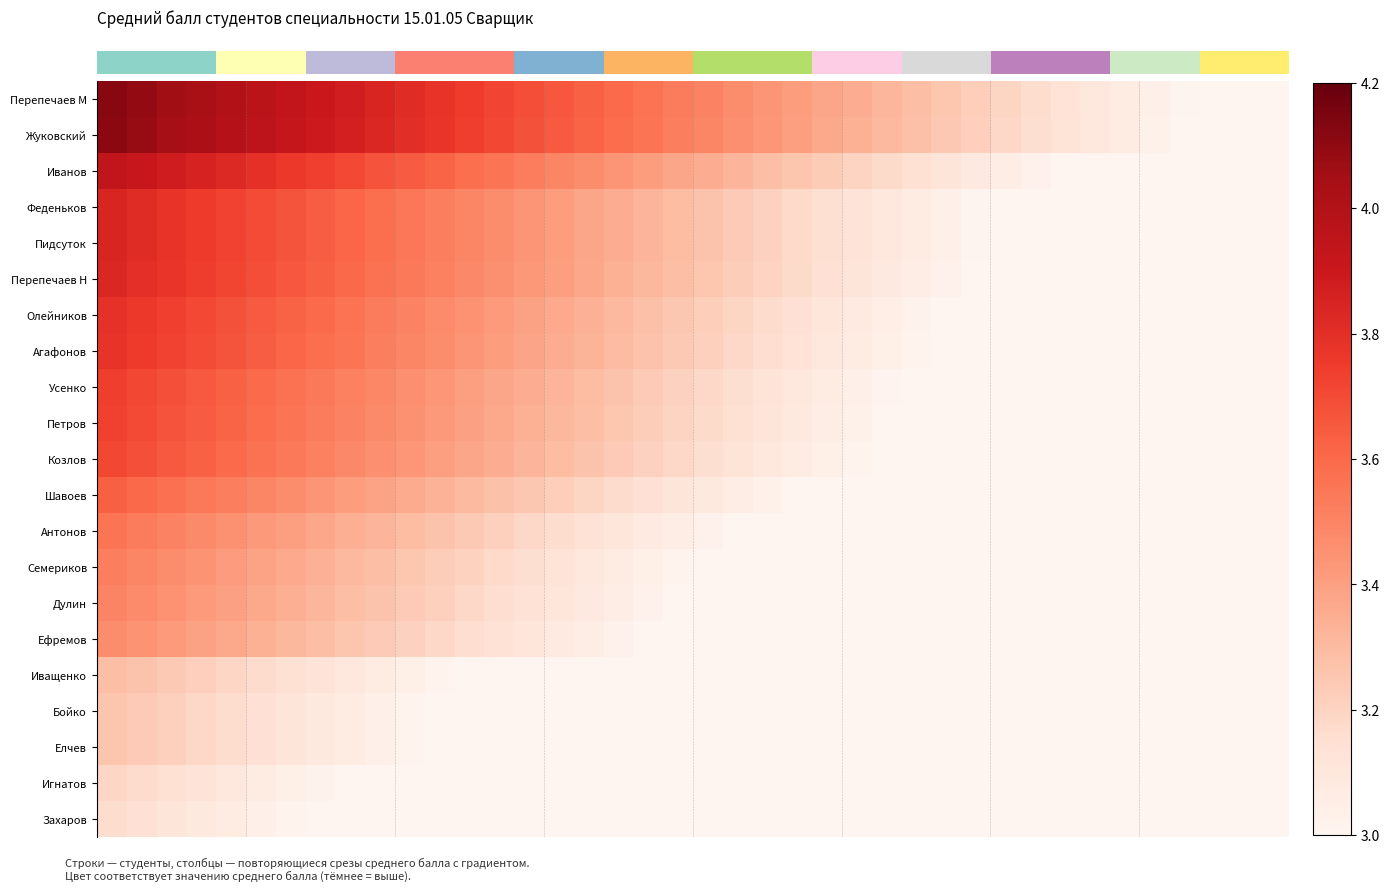

Which category has the lowest value across all series?

39